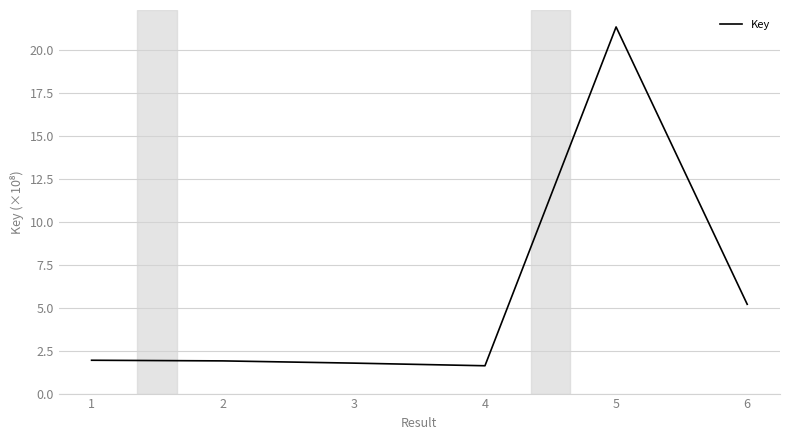

What is the smallest value displayed?

1.6